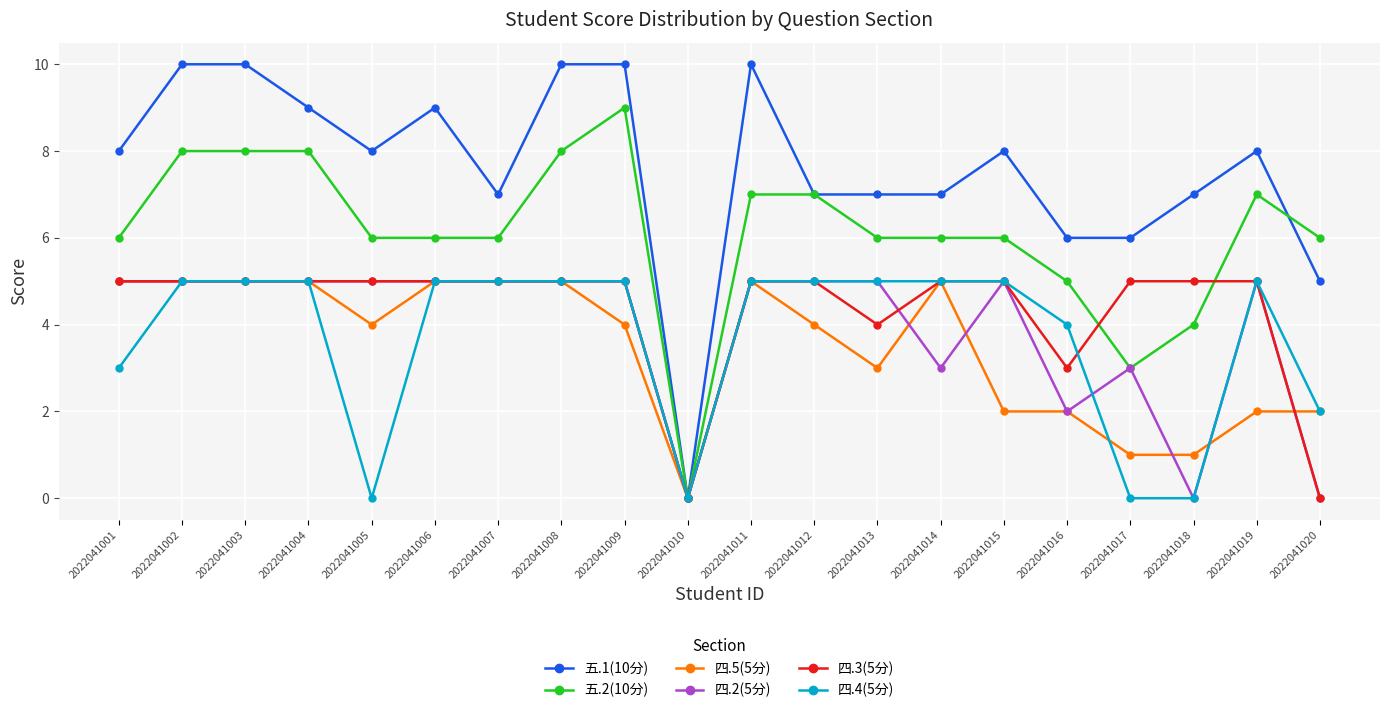

True or false: 四.4(5分) has a value of 0 at 2022041018.

True